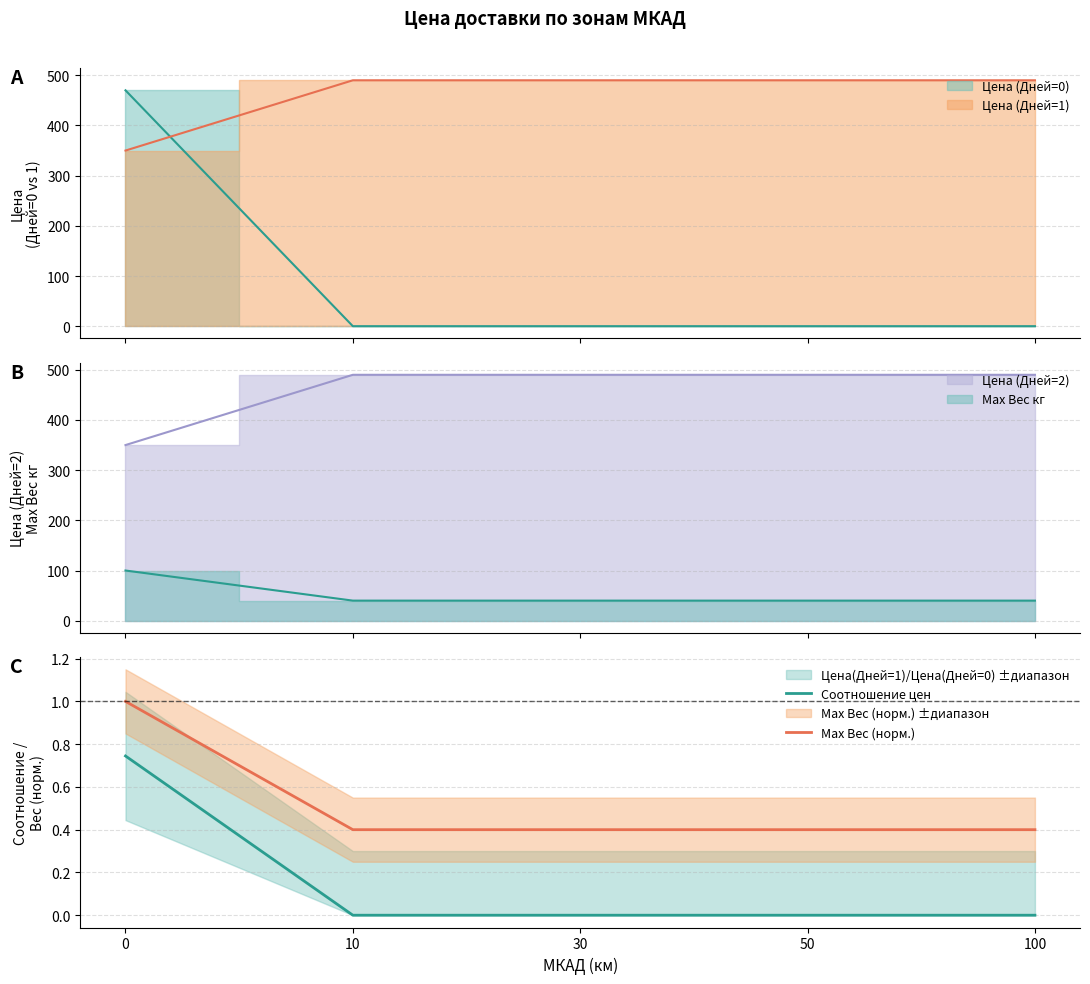

Reading right to left, list all the values displayed in this chart.

Соотношение цен: 100=0.0	50=0.0	30=0.0	10=0.0	0=0.7
Max Вес (норм.): 100=0.4	50=0.4	30=0.4	10=0.4	0=1.0